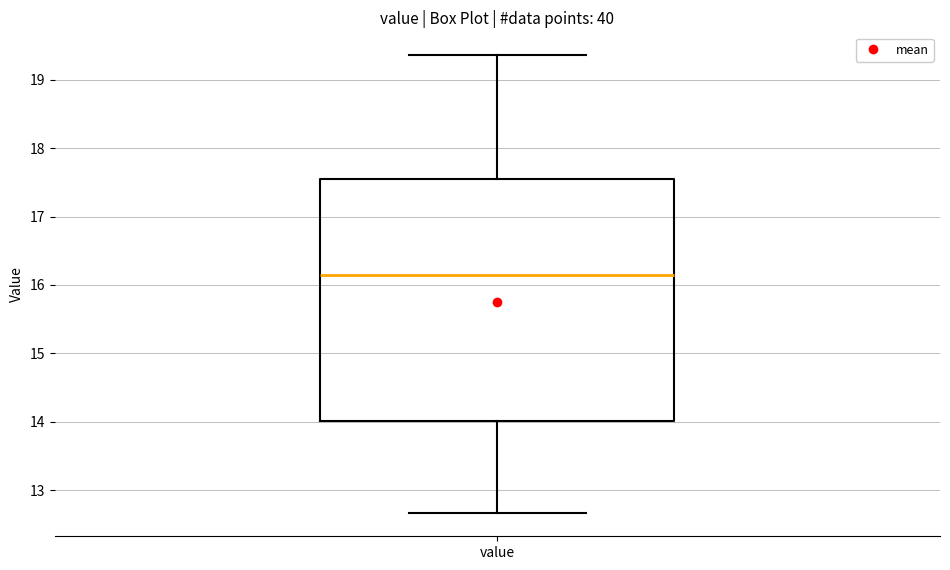

Transcribe this box plot: give where the median line is, the range the box spans, and where the two whiskers end, as read against the y-axis. The values are not printed on the chart, so give them approximately, as read against the axis.

median 16.2, box 14.0 to 17.6, whiskers 12.7 to 19.4